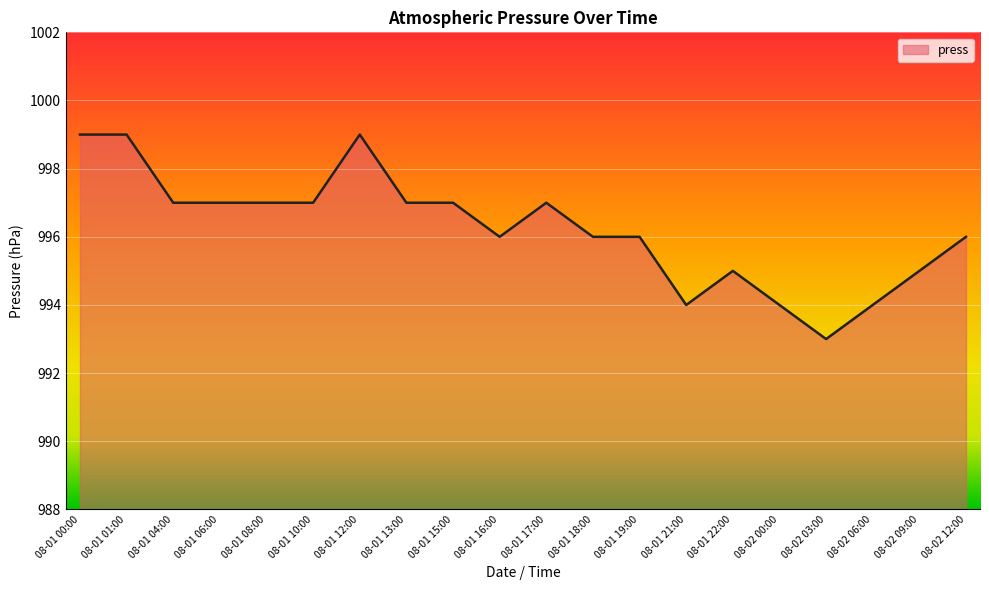

What is the change in value from 08-02 06:00 to 08-02 12:00?

+2